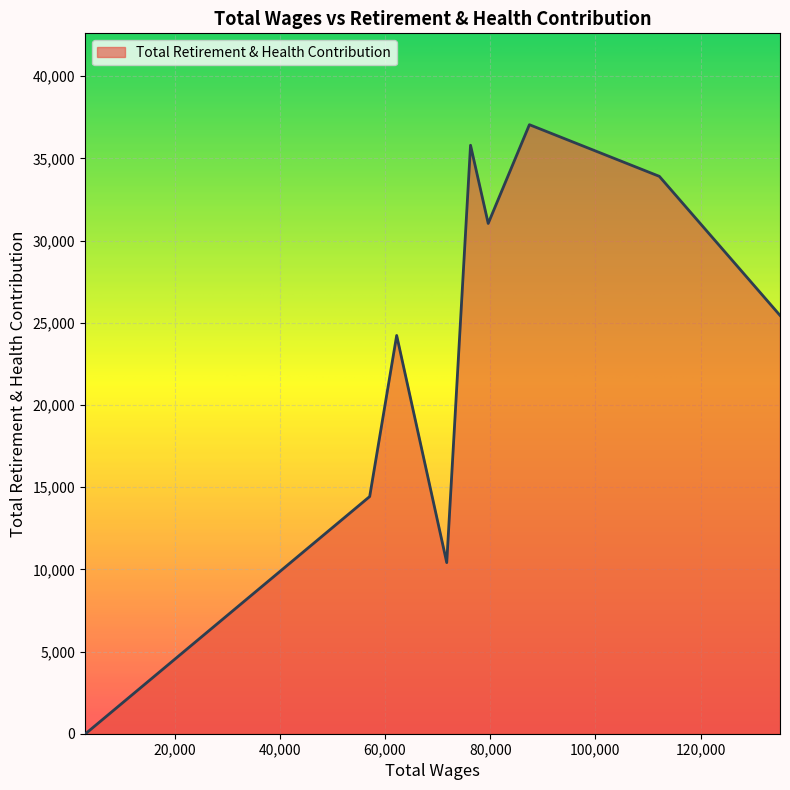

What is the difference between the maximum and minimum values?

37053